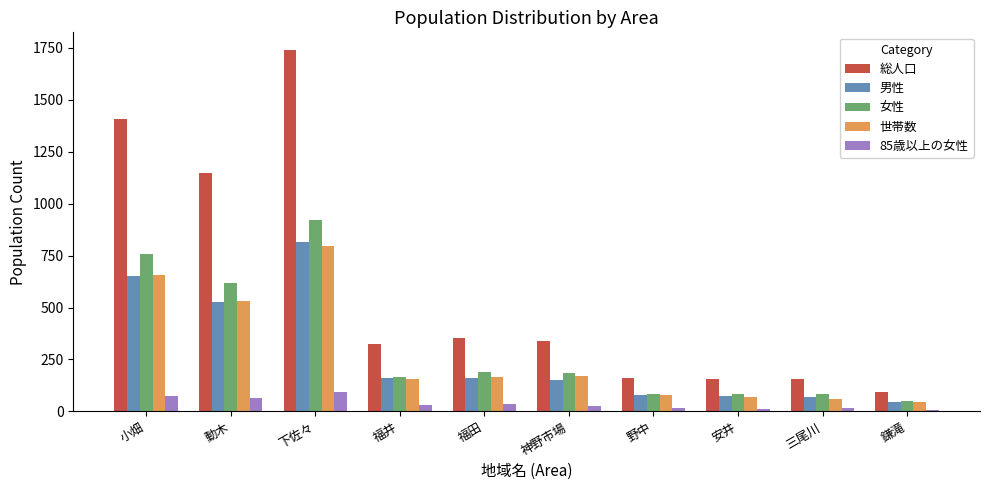

Which series has the largest total across all categories?

総人口